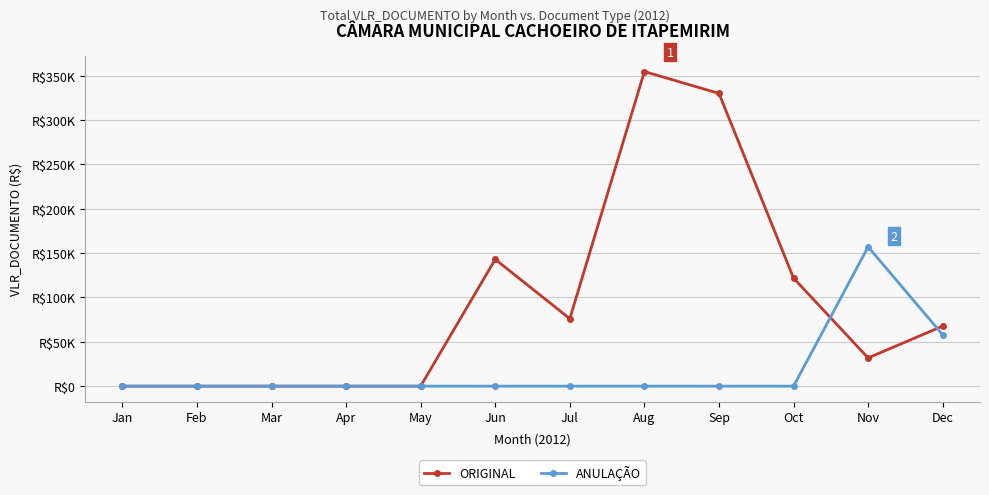

Is the value of ANULAÇÃO at Jul greater than the value of ORIGINAL at May?

No